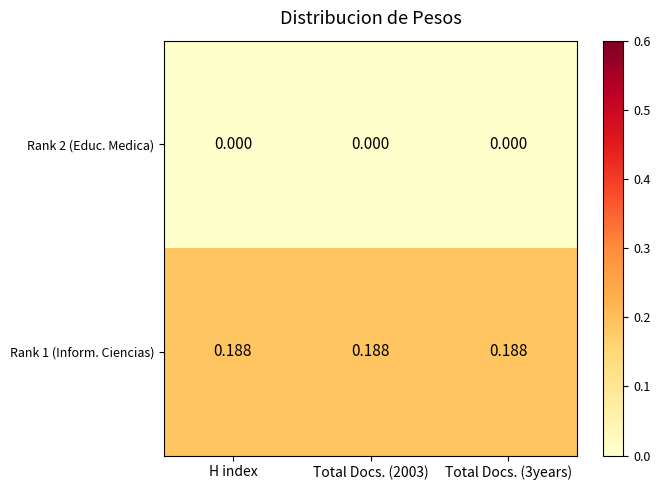

Rank the series by their average value, from lowest to highest.

Rank 2 (Educ. Medica), Rank 1 (Inform. Ciencias)